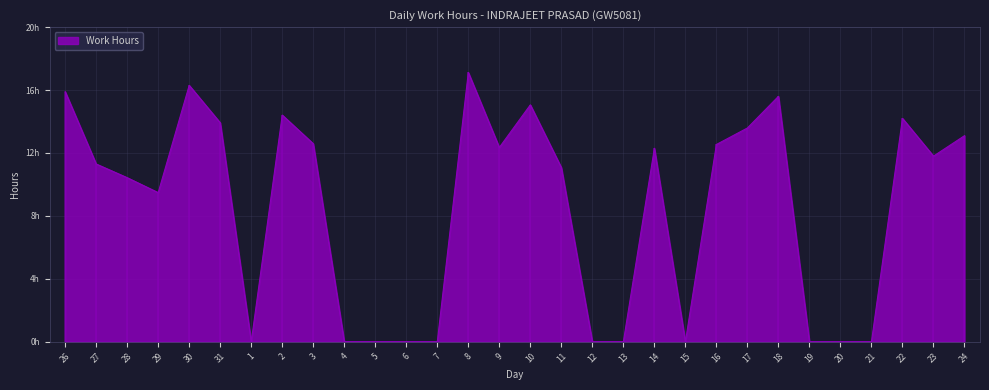

True or false: the data shows 0.0 at 12.

True